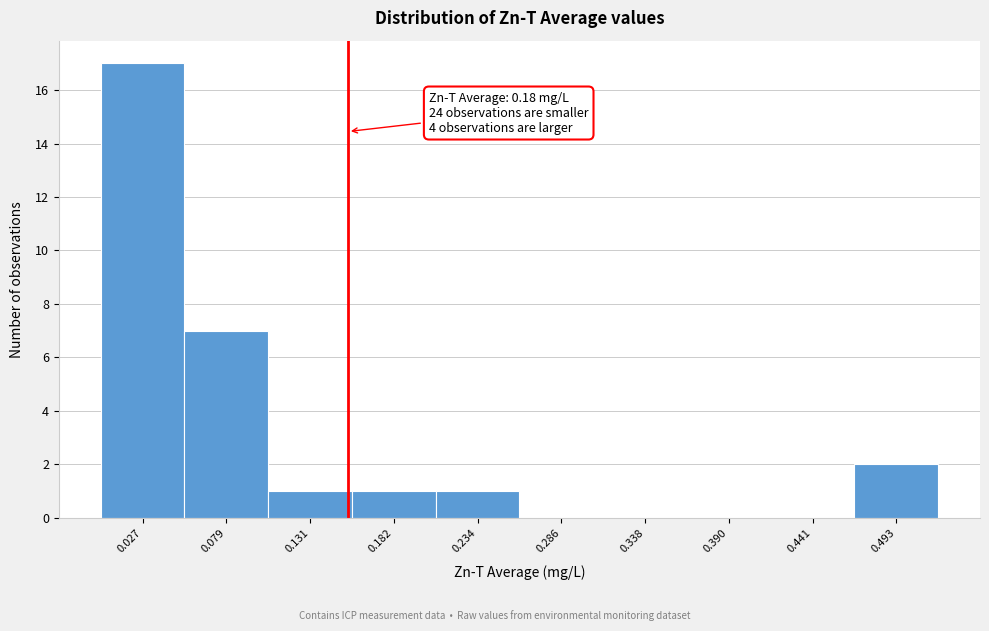

Reading left to right, what are all the values shown in this chart?

0.027=17	0.079=7	0.131=1	0.182=1	0.234=1	0.286=0	0.338=0	0.390=0	0.441=0	0.493=2